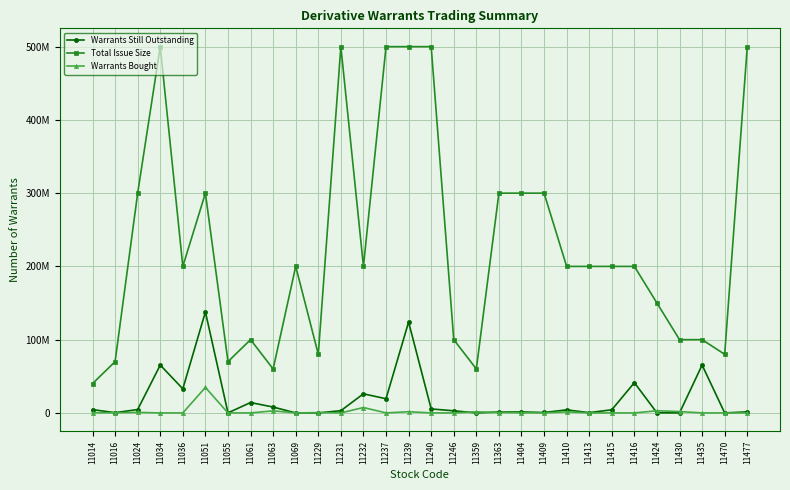

What are all the series names shown in the legend?

Warrants Still Outstanding, Total Issue Size, Warrants Bought